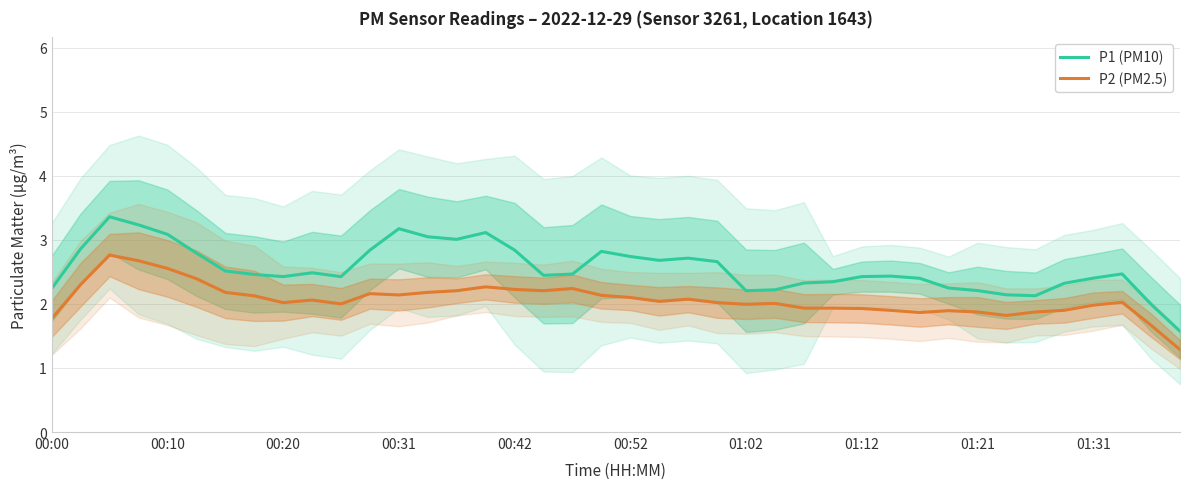

List the series in order of their overall mean, highest first.

P1 (PM10), P2 (PM2.5)